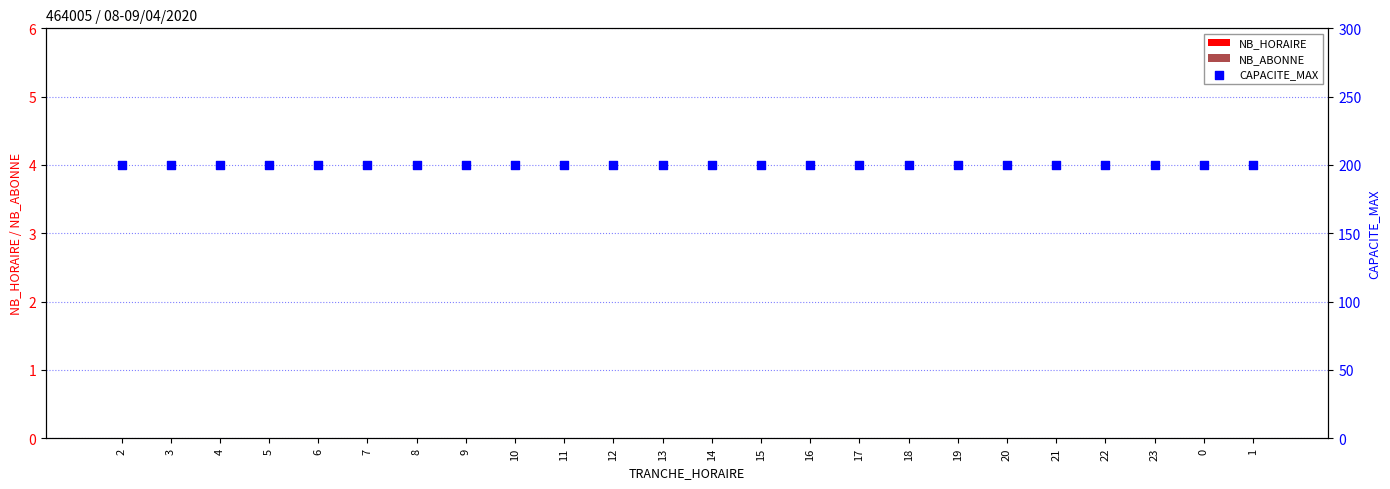

Which series has the largest total across all categories?

CAPACITE_MAX